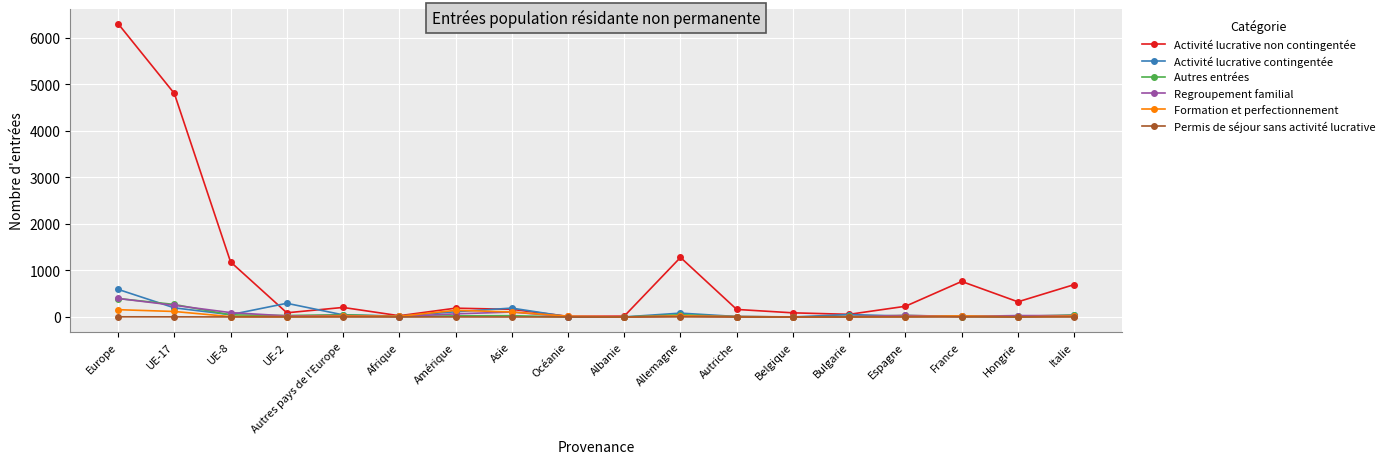

True or false: Activité lucrative contingentée has more than 1 points higher than both neighbors.

True